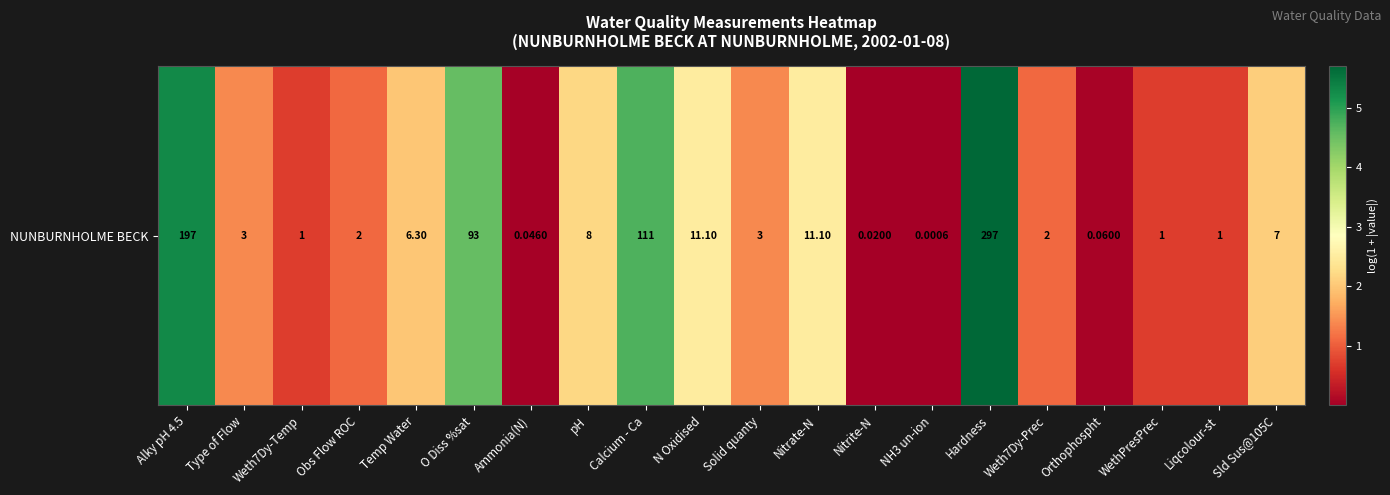

Where is the data nearest to the value 2?

Temp Water